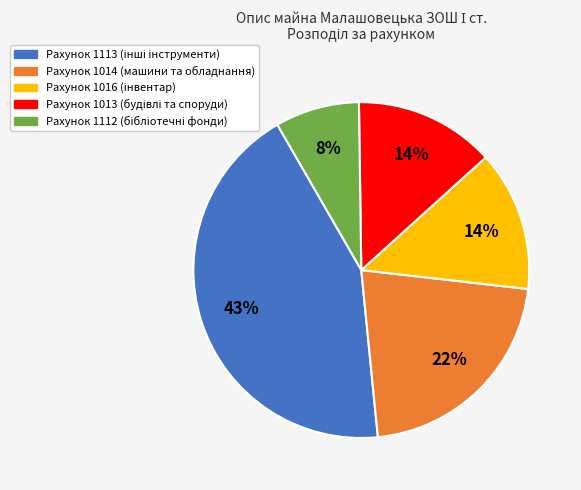

Is there any slice that represents more than half of the pie?

No